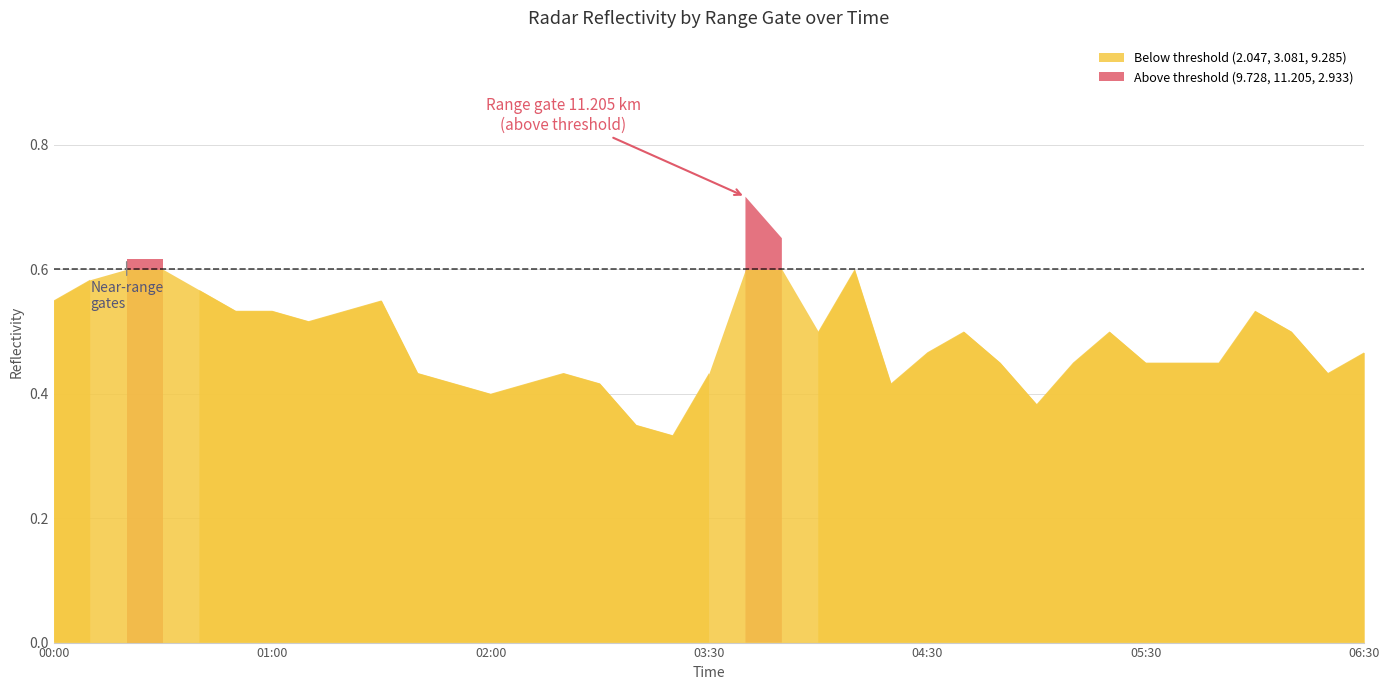

Is it true that 9.728 equals 0.6 at 2004/03/27 04:10?

True